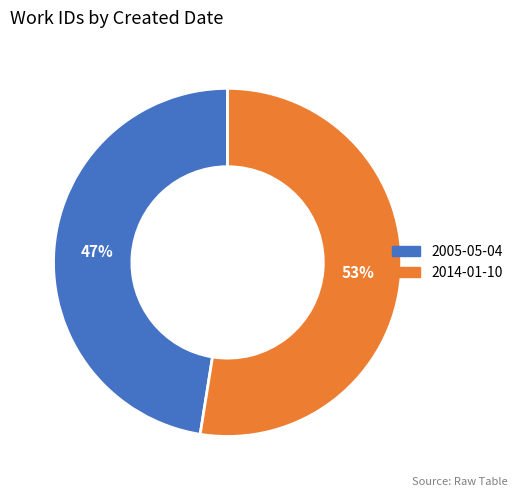

Does 2014-01-10 account for over 50% of the chart?

Yes